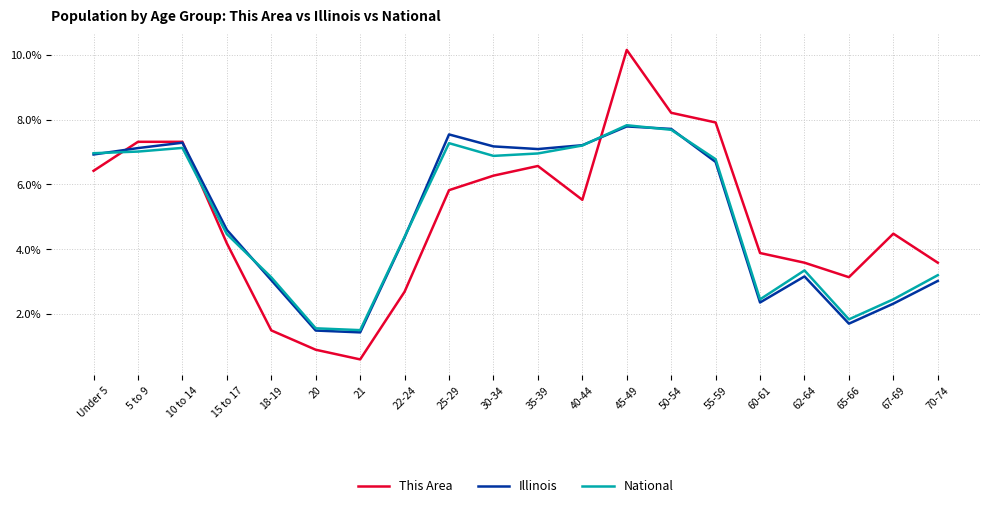

How many interior local valleys does the This Area series have?

3